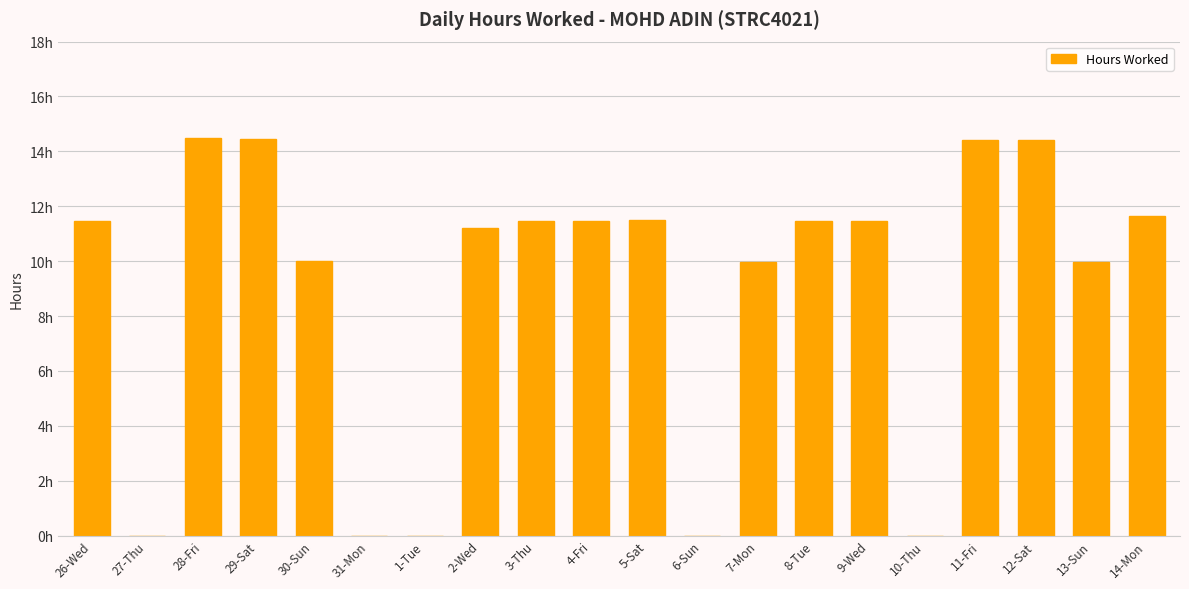

Reading left to right, what are all the values shown in this chart?

11.4	0.0	14.5	14.5	10.0	0.0	0.0	11.2	11.5	11.5	11.5	0.0	10.0	11.5	11.4	0.0	14.4	14.4	10.0	11.6